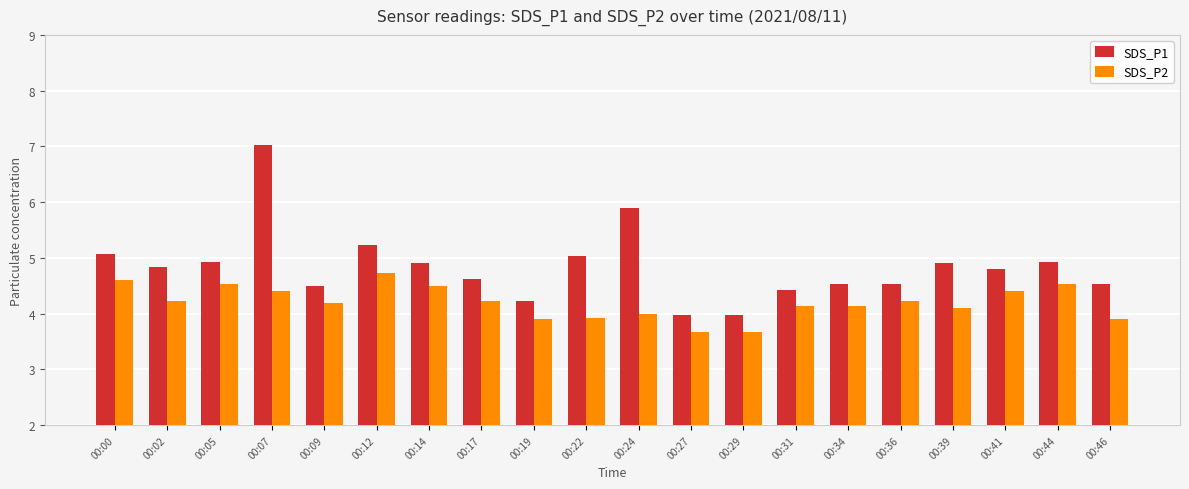

How many bars are there in each group?

2